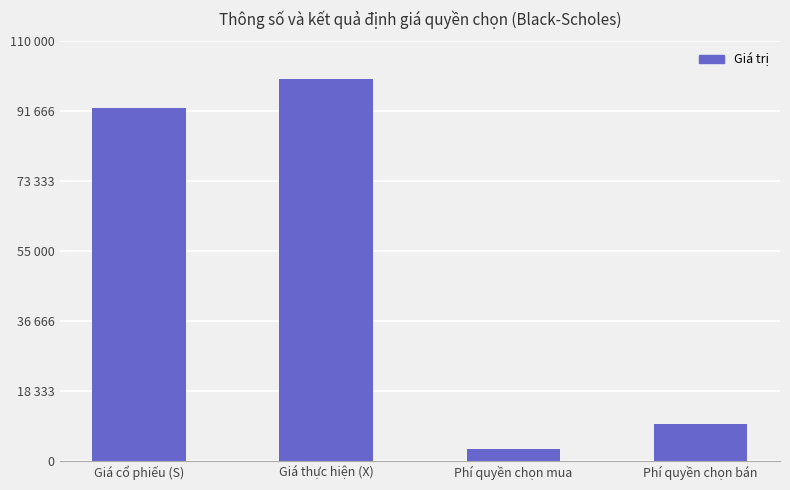

What is the ratio of the value at Giá cổ phiếu (S) to the value at Phí quyền chọn bán?

9.6